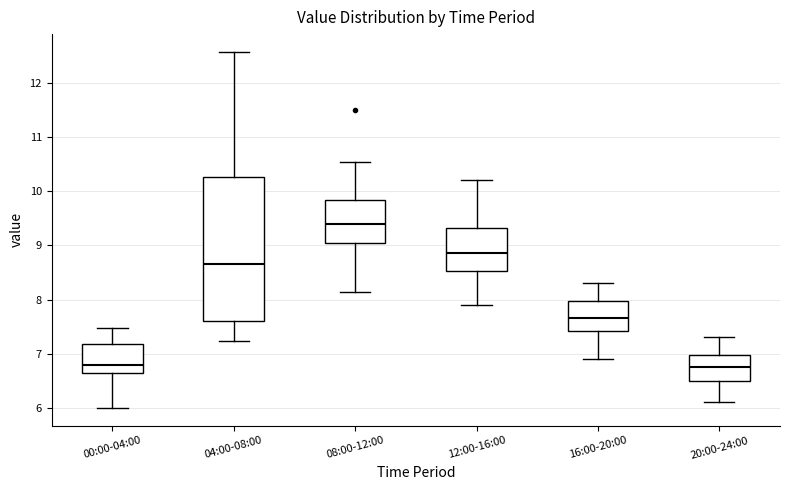

Reading left to right, transcribe this box plot: for each box, give where its median line is, the range the box spans, and where its two whiskers end, as read against the y-axis. The values are not printed on the chart, so give them approximately, as read against the axis.

00:00-04:00: median 6.8, box 6.6 to 7.2, whiskers 6.0 to 7.5
04:00-08:00: median 8.7, box 7.6 to 10.3, whiskers 7.2 to 12.6
08:00-12:00: median 9.4, box 9.0 to 9.8, whiskers 8.1 to 10.5
12:00-16:00: median 8.9, box 8.5 to 9.3, whiskers 7.9 to 10.2
16:00-20:00: median 7.7, box 7.4 to 8.0, whiskers 6.9 to 8.3
20:00-24:00: median 6.8, box 6.5 to 7.0, whiskers 6.1 to 7.3